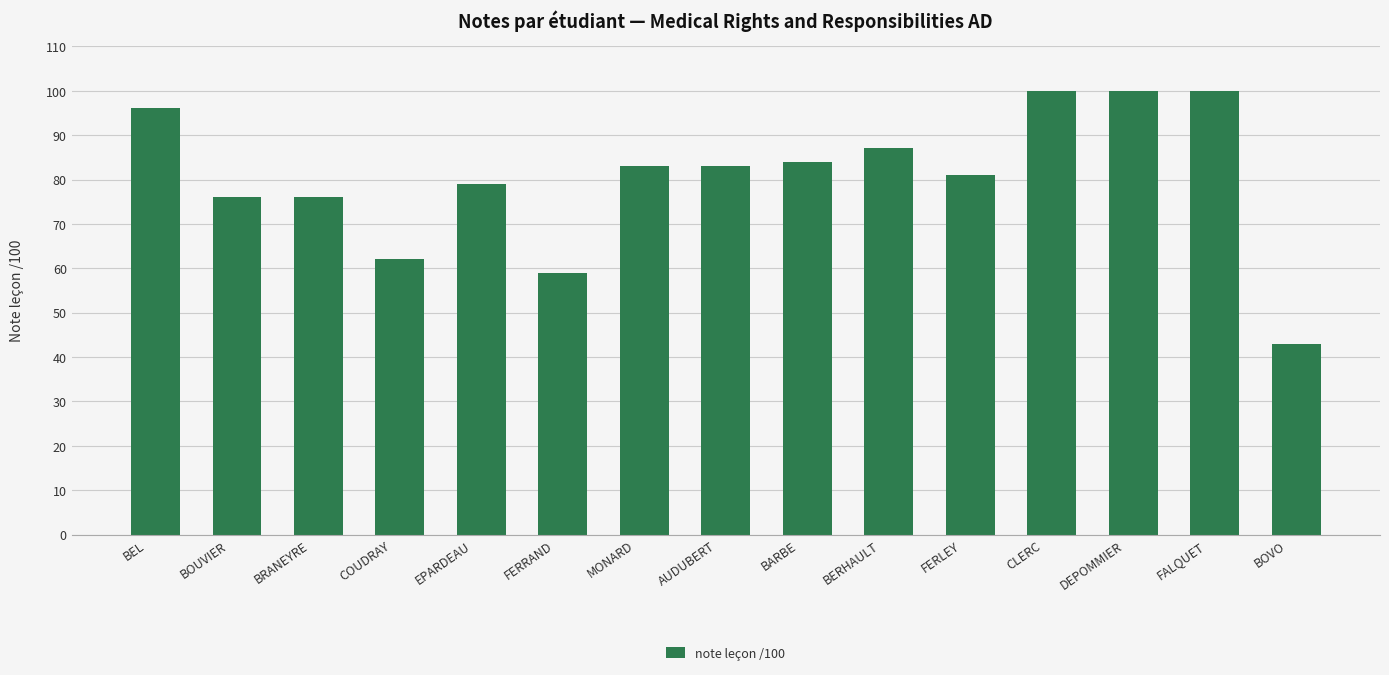

What is the difference between the maximum and minimum values?

57